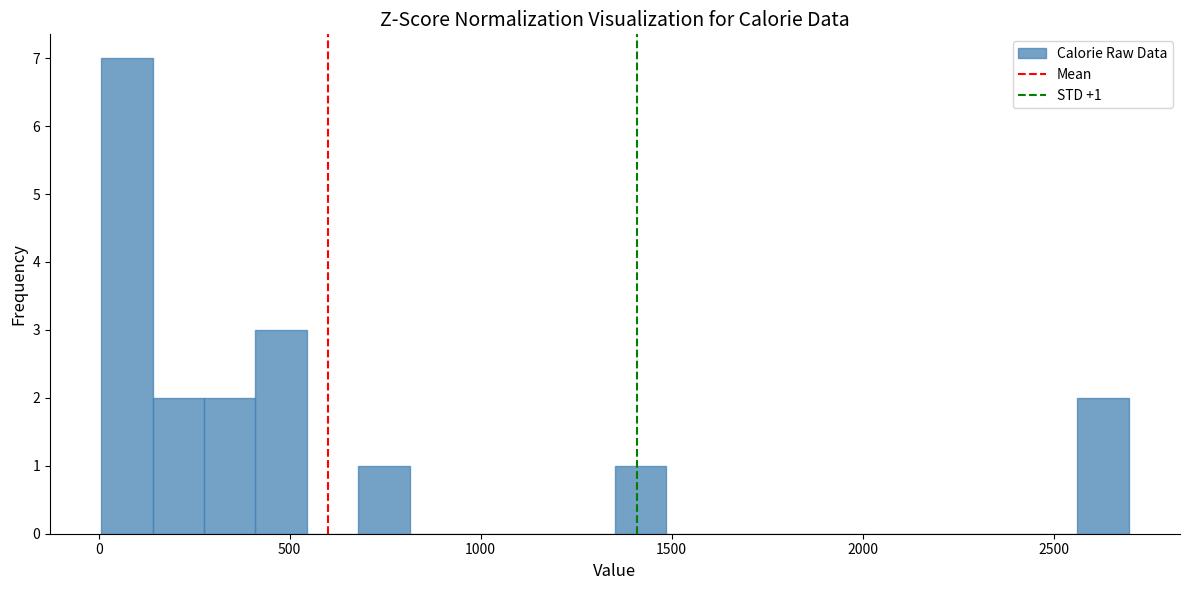

Around what value on the x-axis is the tallest bar? Give the approximate position of its centre, as read against the axis.

50